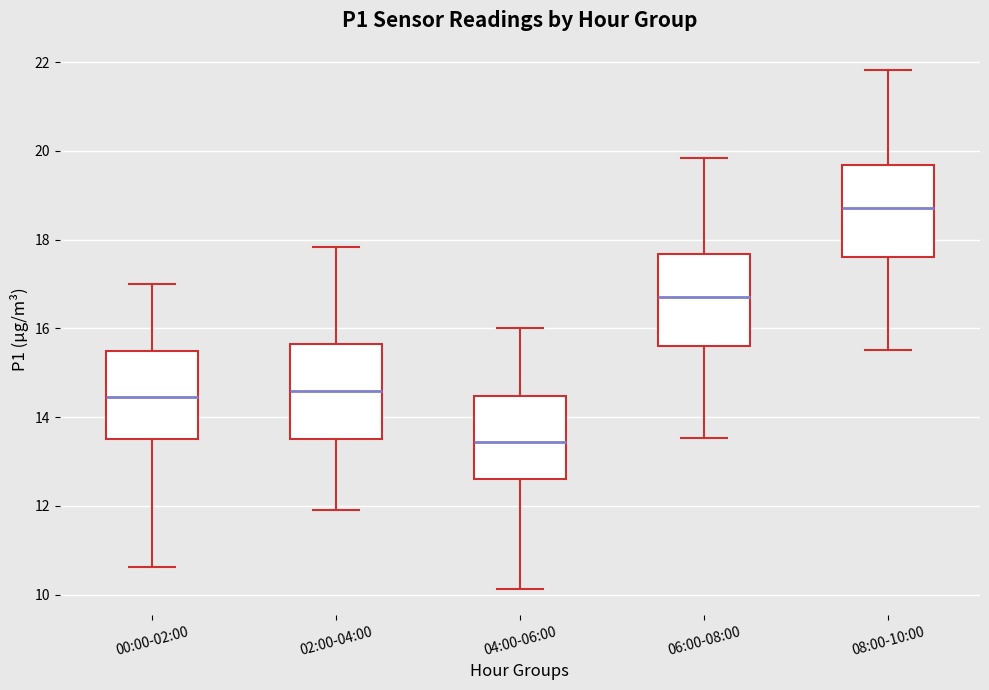

Reading left to right, transcribe this box plot: for each box, give where its median line is, the range the box spans, and where its two whiskers end, as read against the y-axis. The values are not printed on the chart, so give them approximately, as read against the axis.

00:00-02:00: median 14.4, box 13.6 to 15.4, whiskers 10.6 to 17.0
02:00-04:00: median 14.6, box 13.6 to 15.6, whiskers 12.0 to 17.8
04:00-06:00: median 13.4, box 12.6 to 14.4, whiskers 10.2 to 16.0
06:00-08:00: median 16.8, box 15.6 to 17.6, whiskers 13.6 to 19.8
08:00-10:00: median 18.8, box 17.6 to 19.6, whiskers 15.6 to 21.8